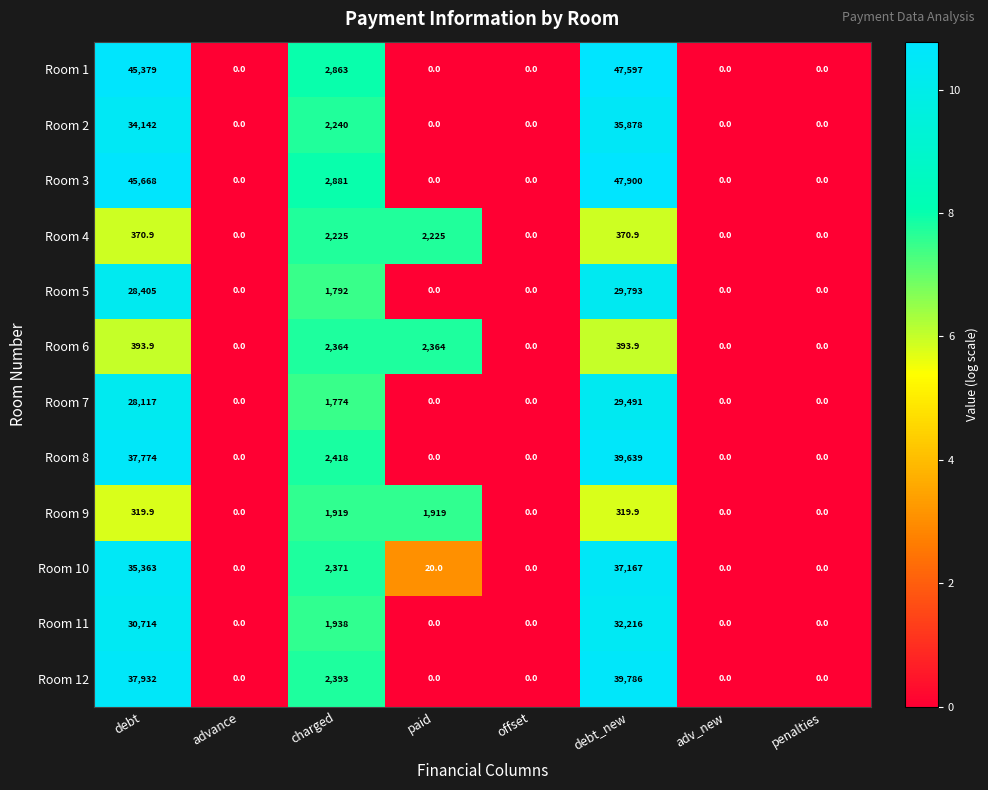

What is the maximum value for Room 7?

29491.0